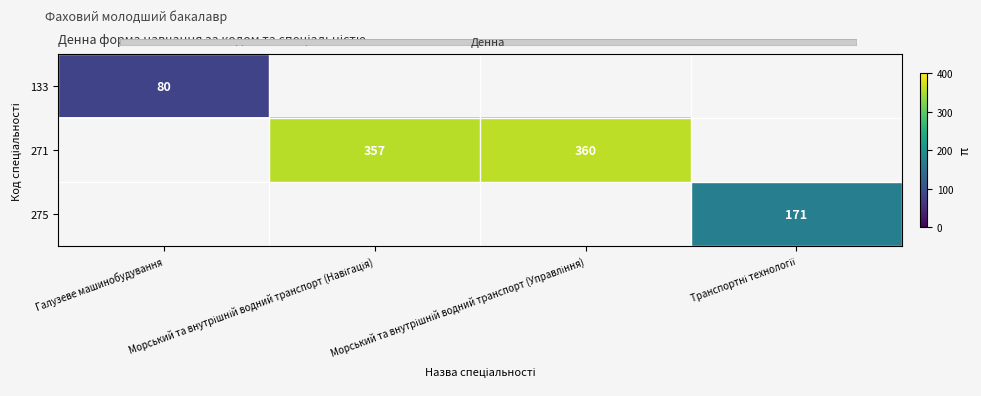

Rank the series at Морський та внутрішній водний транспорт (Навігація) from lowest to highest value.

133, 271, 275